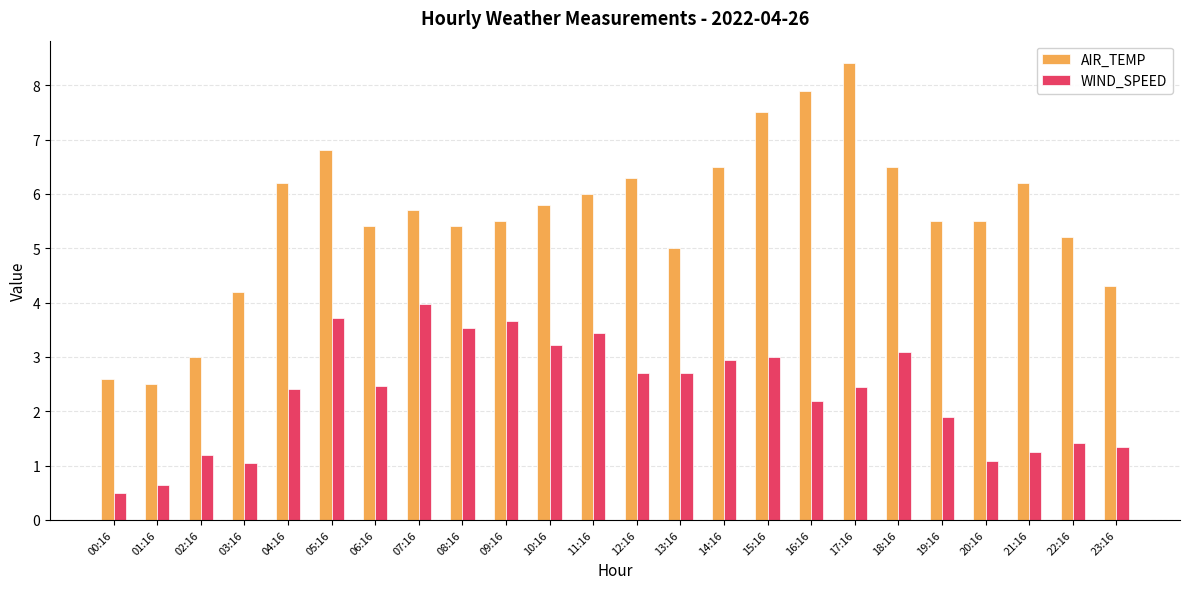

How many series are shown in this chart?

2